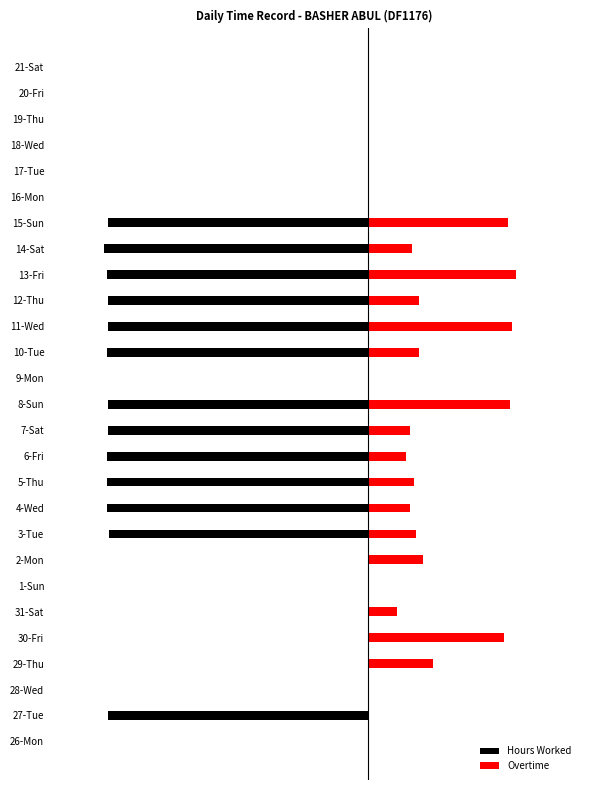

At which category does the chart reach its minimum across all series?

14-Sat